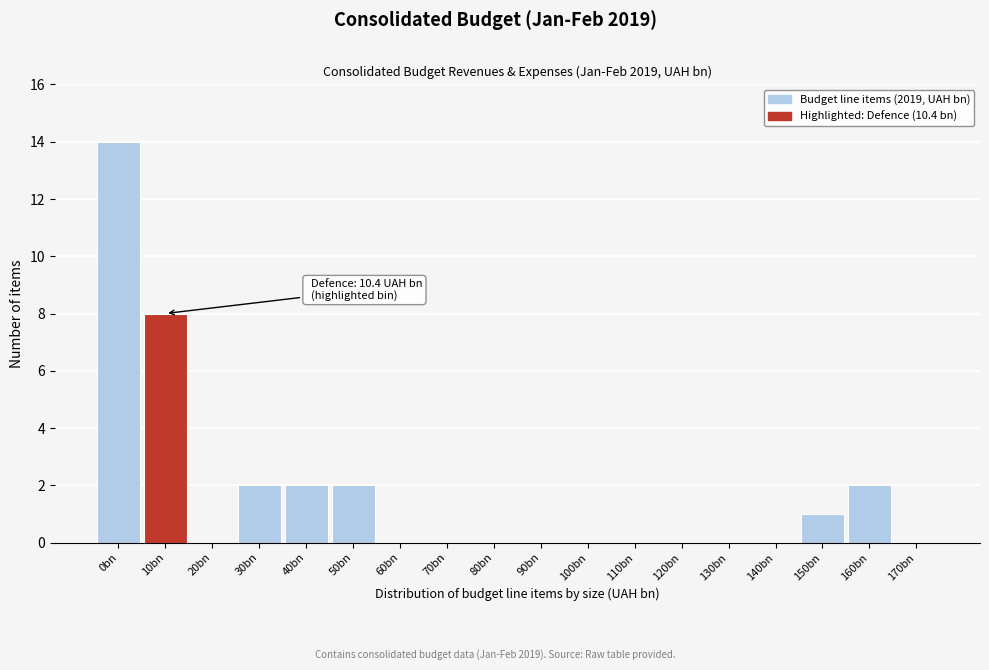

Reading left to right, list all the values displayed in this chart.

0bn=14	10bn=8	20bn=0	30bn=2	40bn=2	50bn=2	60bn=0	70bn=0	80bn=0	90bn=0	100bn=0	110bn=0	120bn=0	130bn=0	140bn=0	150bn=1	160bn=2	170bn=0